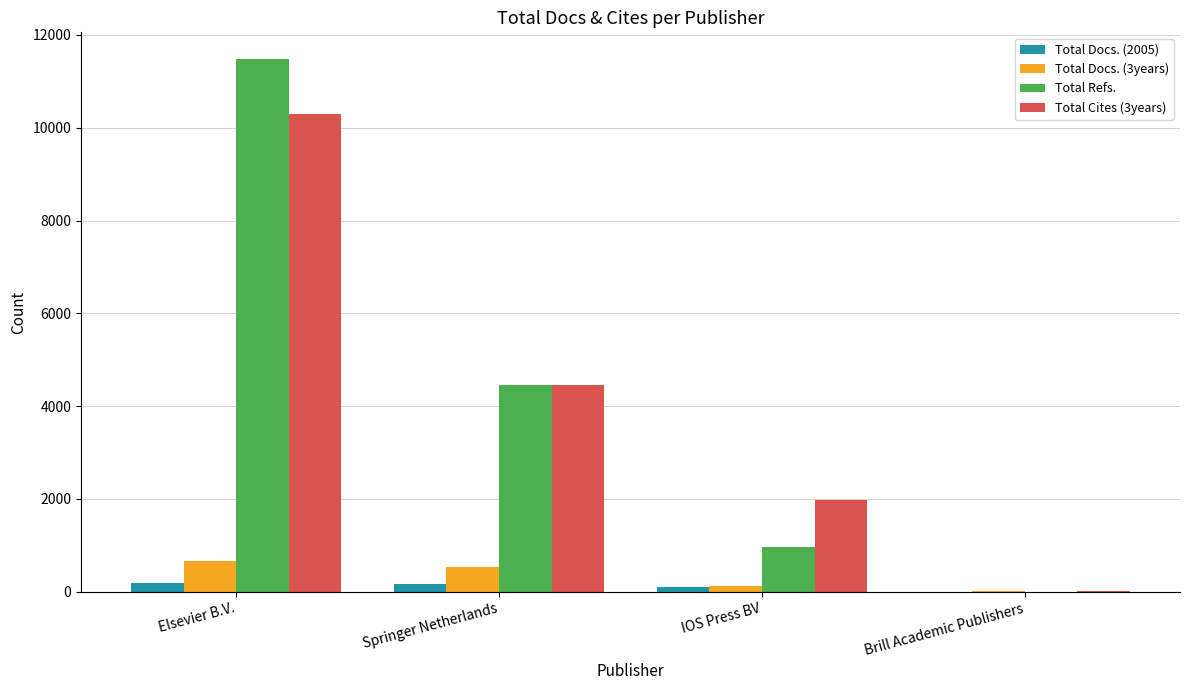

What are all the series names shown in the legend?

Total Docs. (2005), Total Docs. (3years), Total Refs., Total Cites (3years)